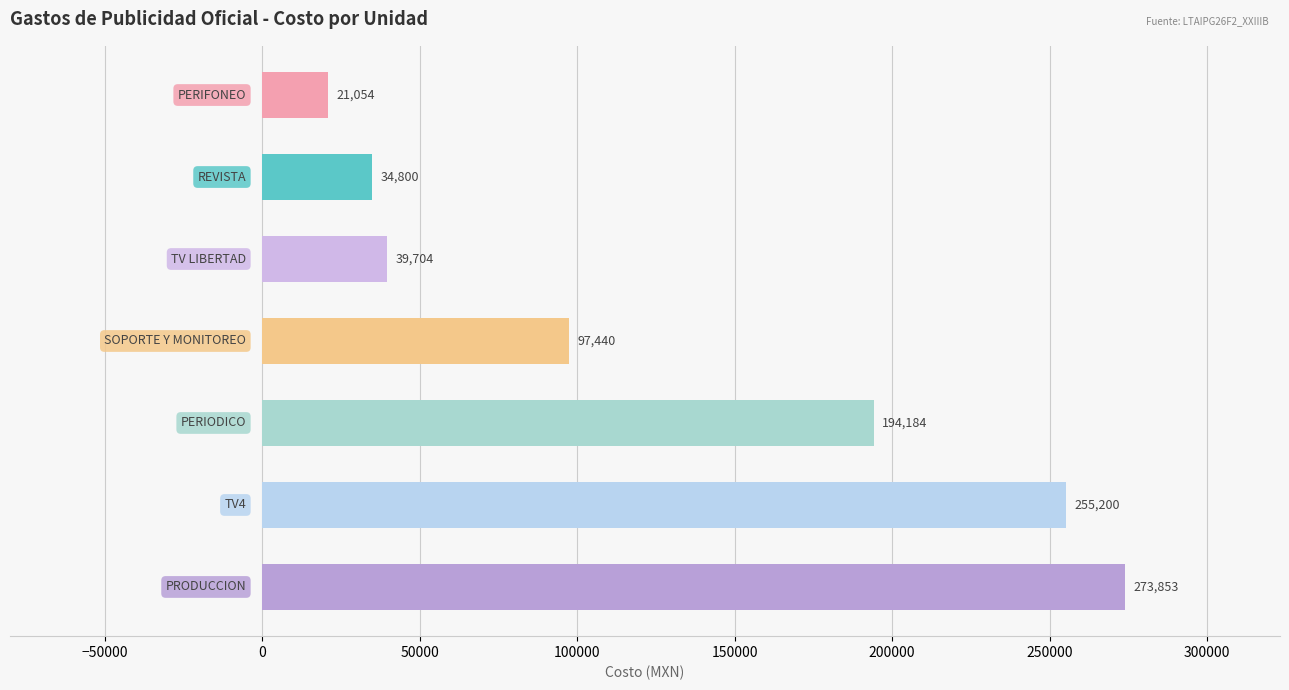

What is the average value?

130890.7